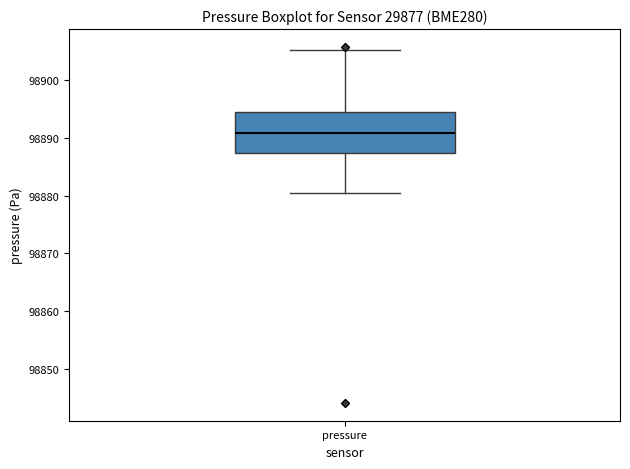

Where does the upper whisker of the box for pressure end on the y-axis? The values are not printed on the chart, so give them approximately, as read against the axis.

98905